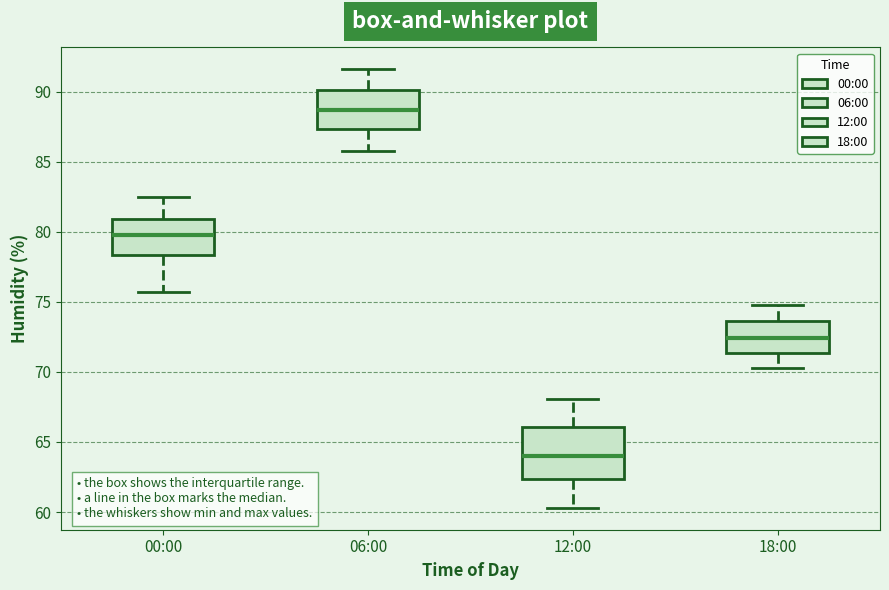

Reading left to right, read every box against the y-axis: the position of its median line, the range the box covers, and the ends of its whiskers. The values are not printed on the chart, so give them approximately, as read against the axis.

00:00: median 80.0, box 78.5 to 81.0, whiskers 75.5 to 82.5
06:00: median 88.5, box 87.5 to 90.0, whiskers 86.0 to 91.5
12:00: median 64.0, box 62.5 to 66.0, whiskers 60.5 to 68.0
18:00: median 72.5, box 71.5 to 73.5, whiskers 70.5 to 75.0